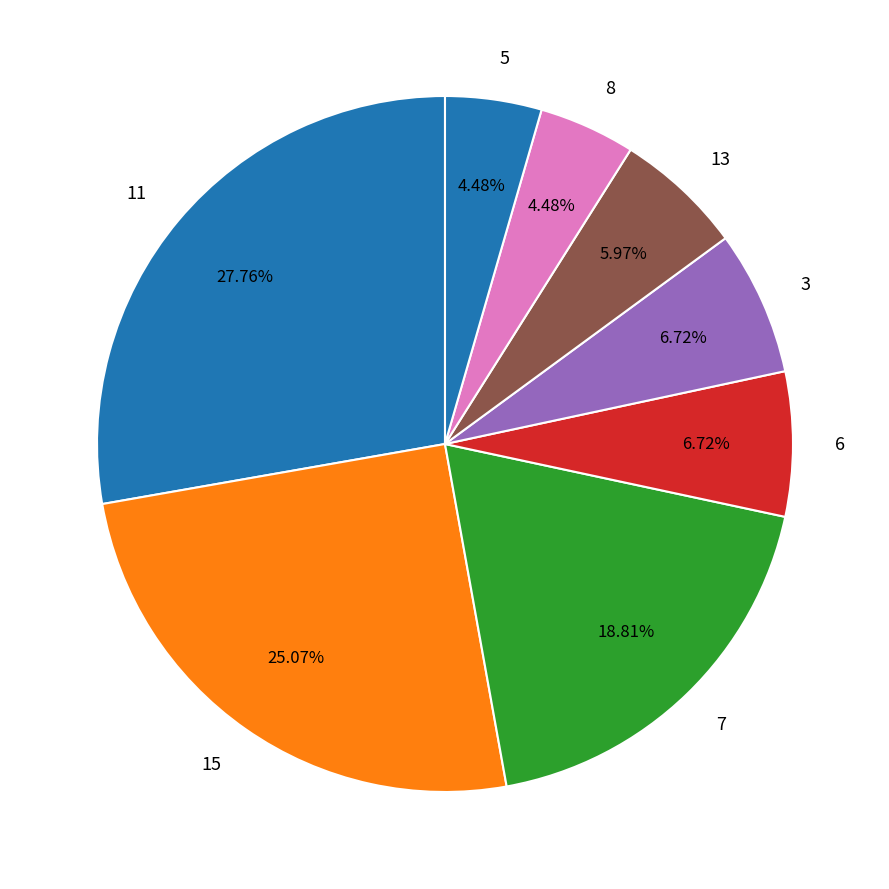

The 6 slice represents 7% of the pie. True or false?

True